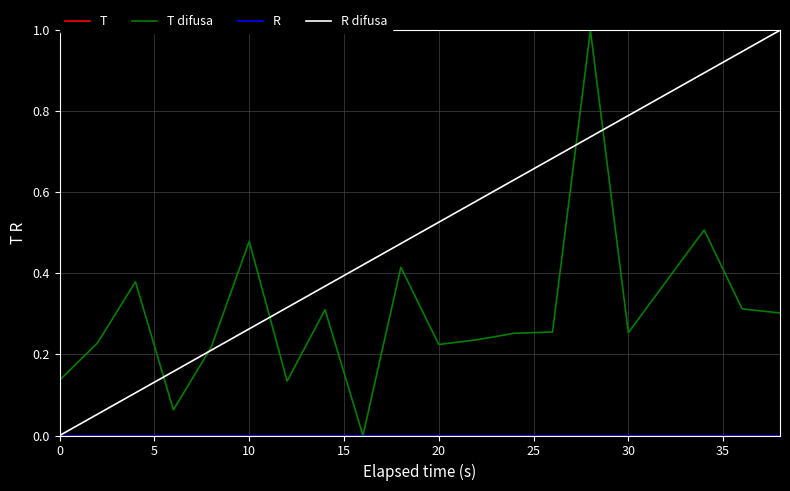

Does the chart display data point markers on the line(s)?

No